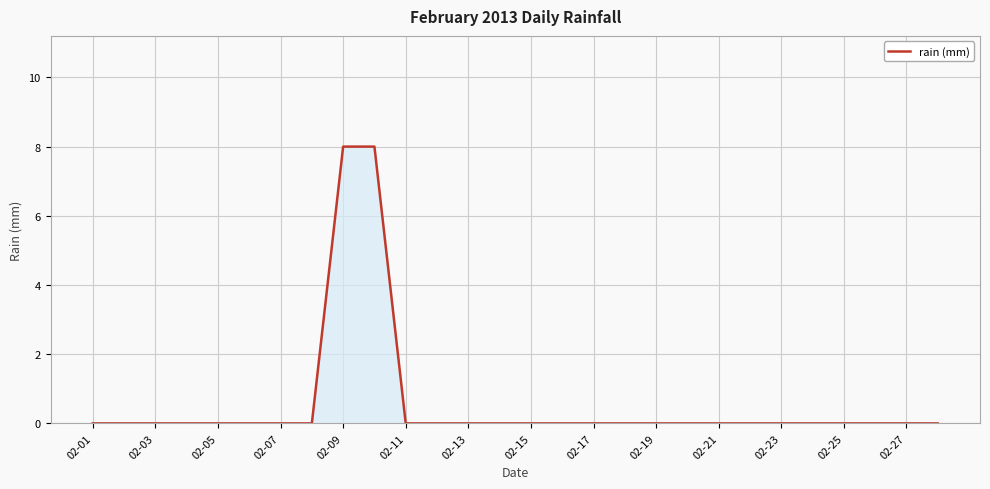

What is the greatest value displayed?

8